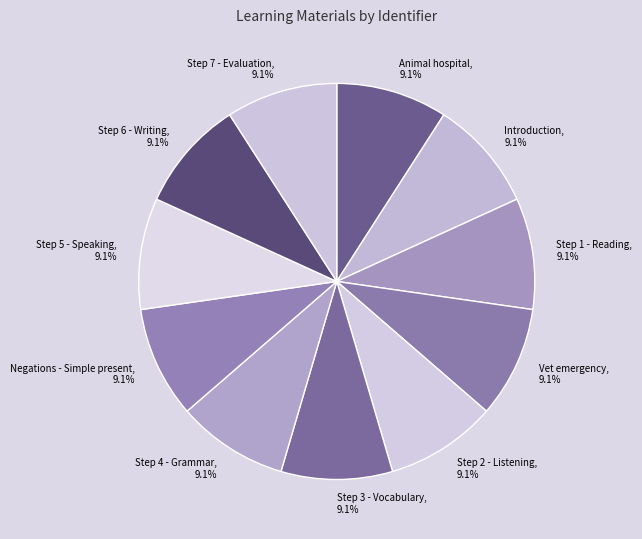

To the nearest percent, what percentage of the pie is Negations - Simple present?

9%